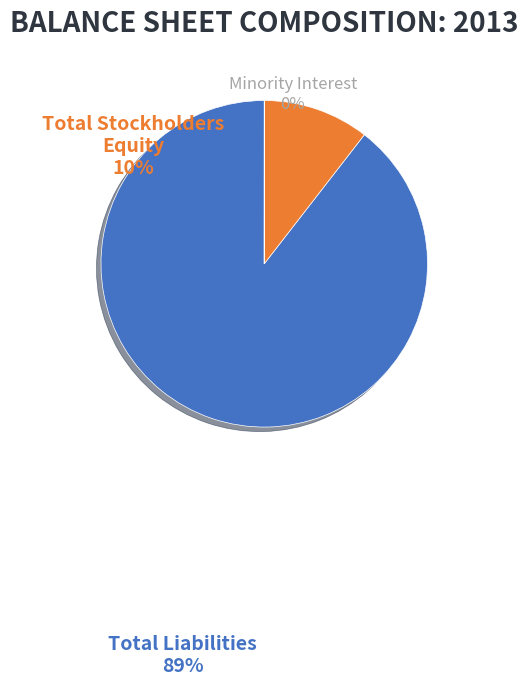

Is there a majority slice in this chart?

Yes